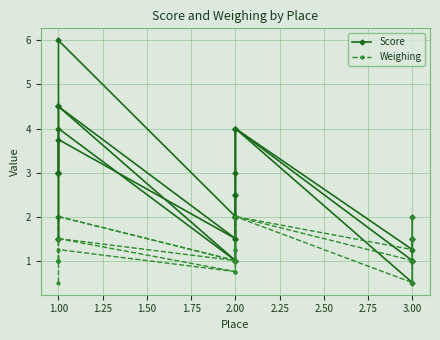

What is the value of the Weighing point at the 5th from the left?

2.0